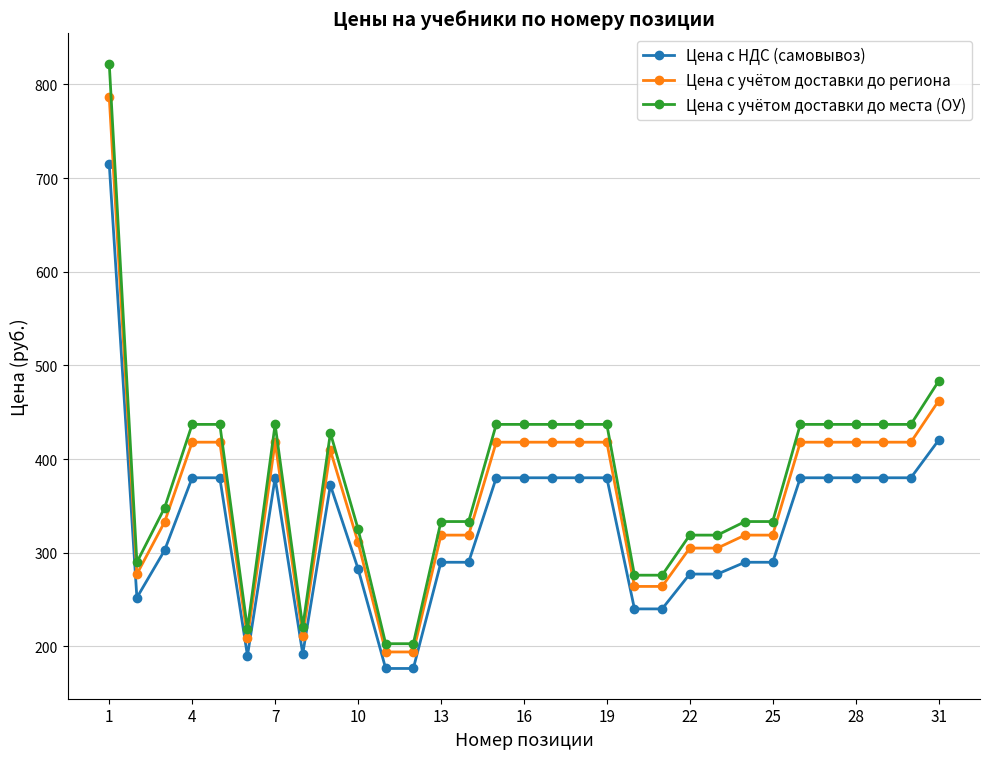

True or false: Цена с НДС (самовывоз) and Цена с учётом доставки до места (ОУ) intersect in this chart.

False